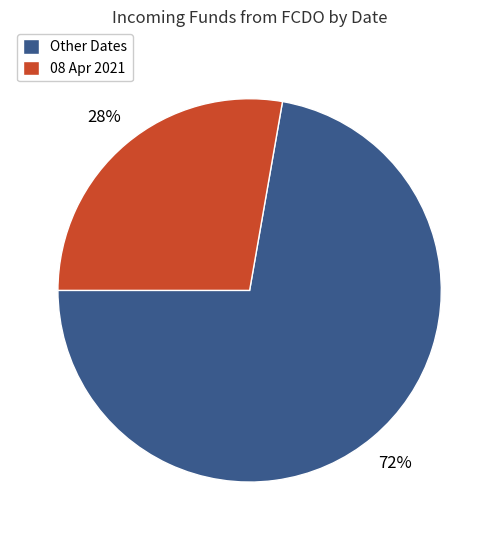

Do Other Dates and 08 Apr 2021 together represent more than half of the pie?

Yes